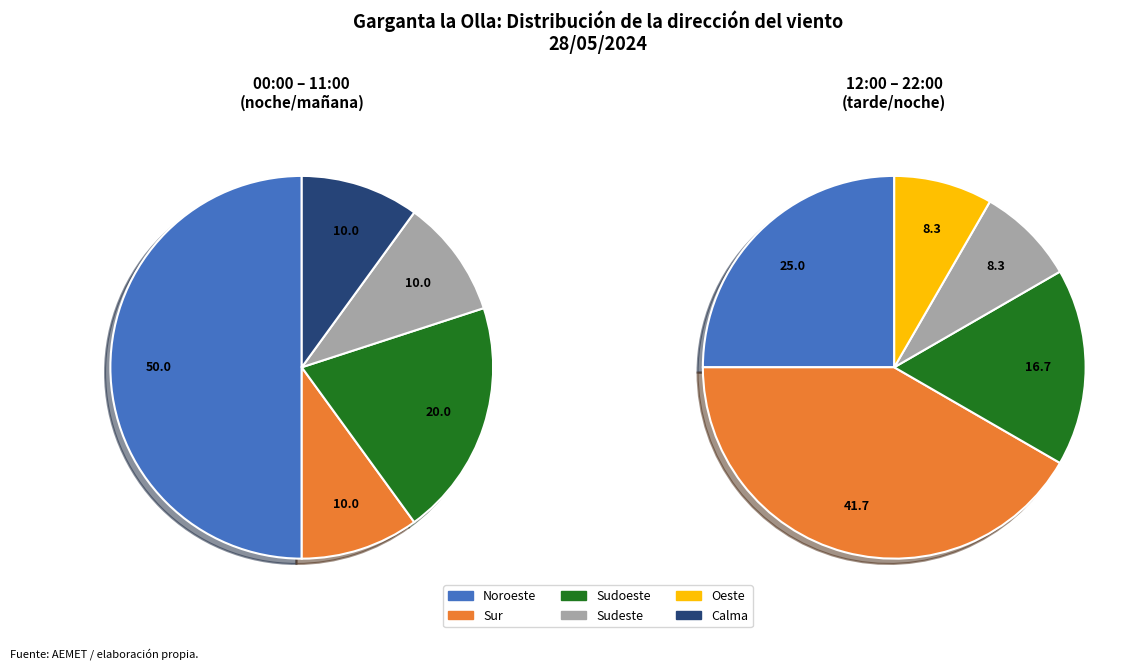

Do Sur and Sudoeste together represent more than half of the pie?

No